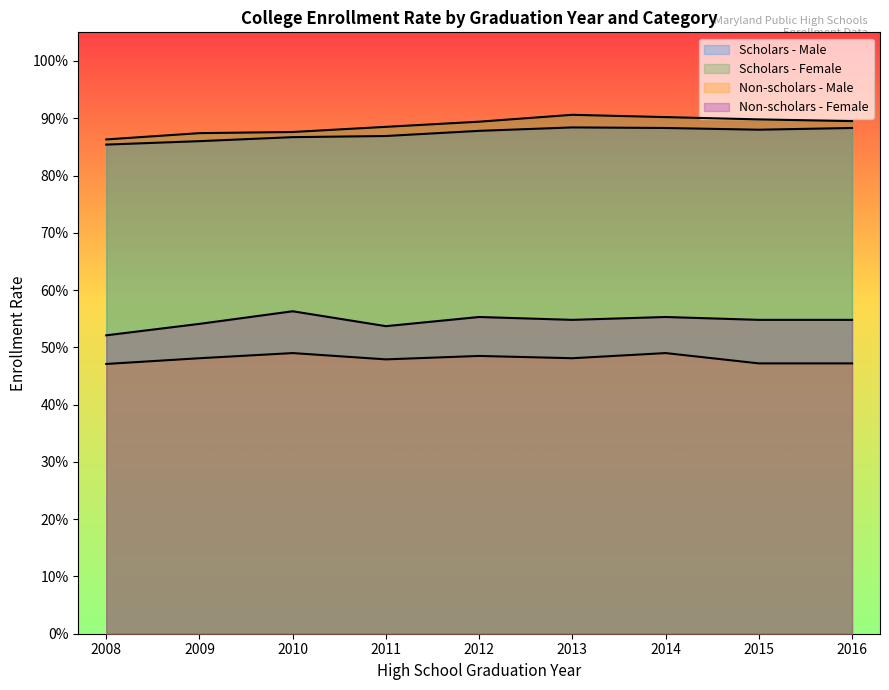

True or false: Non-scholars - Female and Scholars - Male intersect in this chart.

False